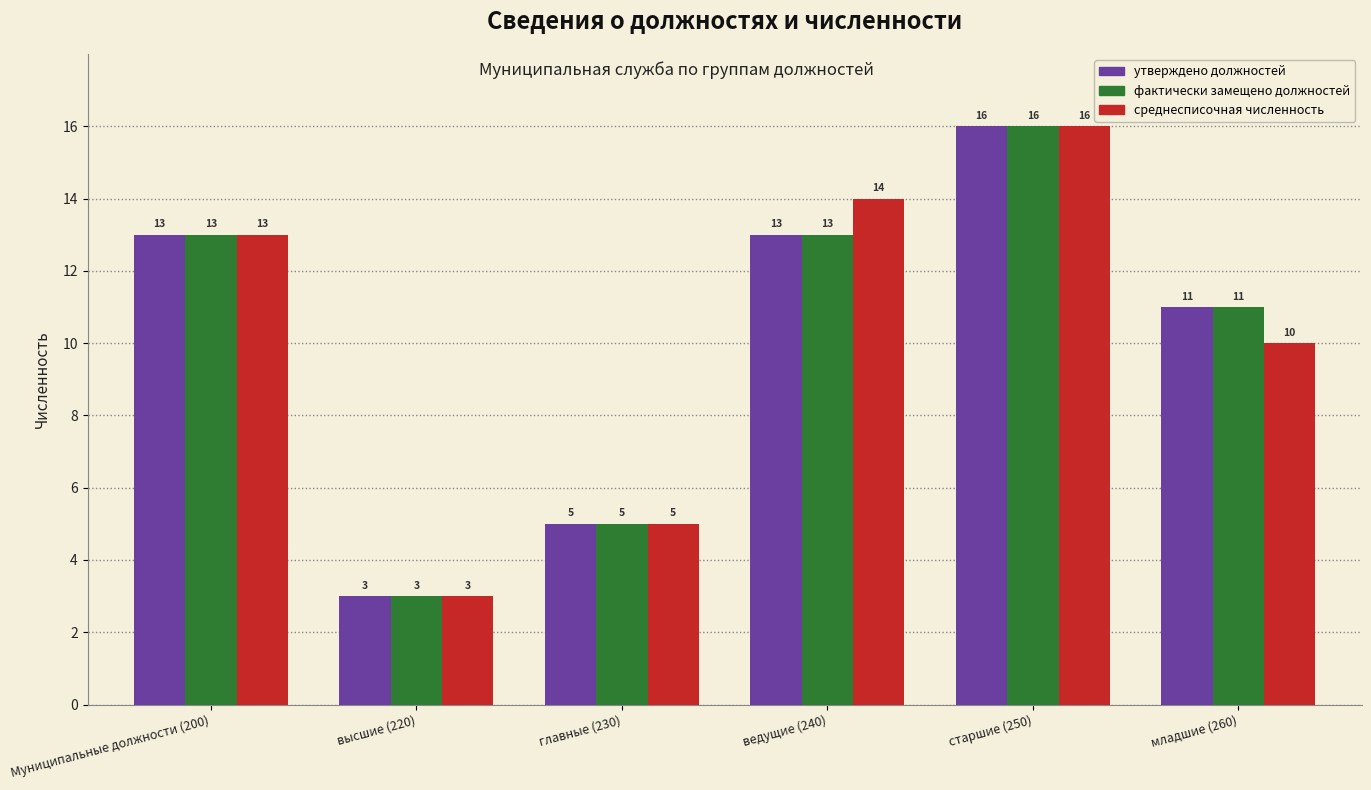

Reading left to right, transcribe all the data shown in this chart.

утверждено должностей: 13	3	5	13	16	11
фактически замещено должностей: 13	3	5	13	16	11
среднесписочная численность: 13	3	5	14	16	10